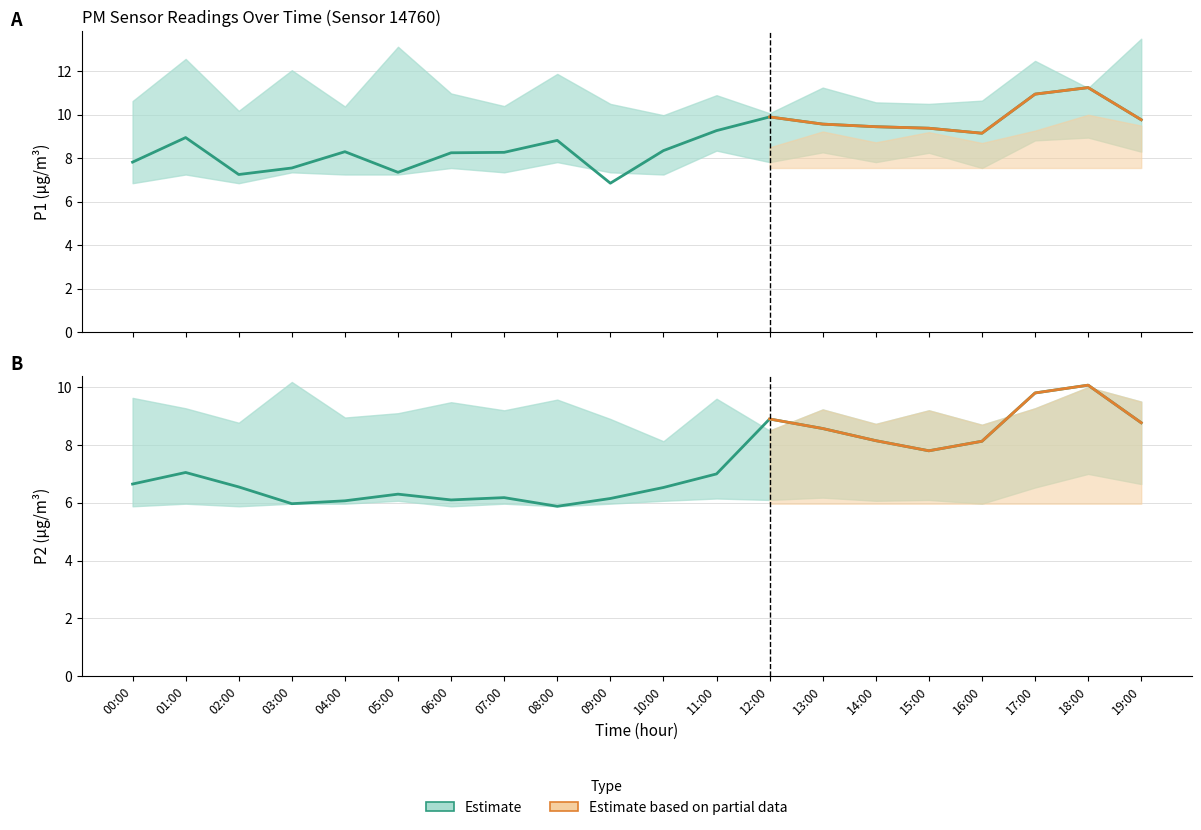

What is the highest value of the P2 series?

10.1